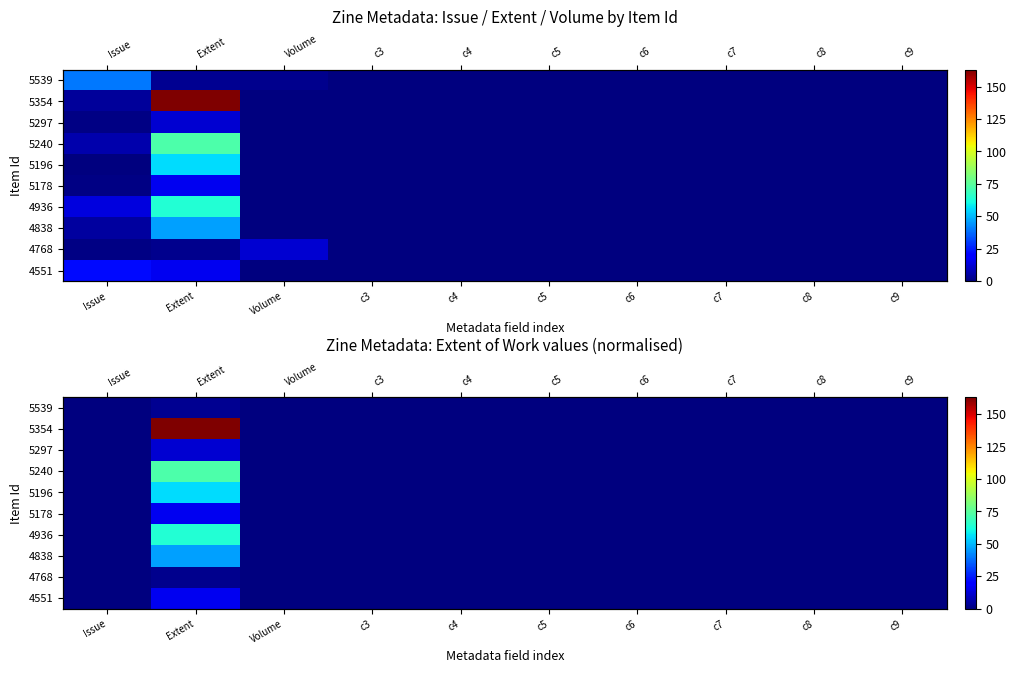

True or false: 5354 has a value of 70 at Volume.

False